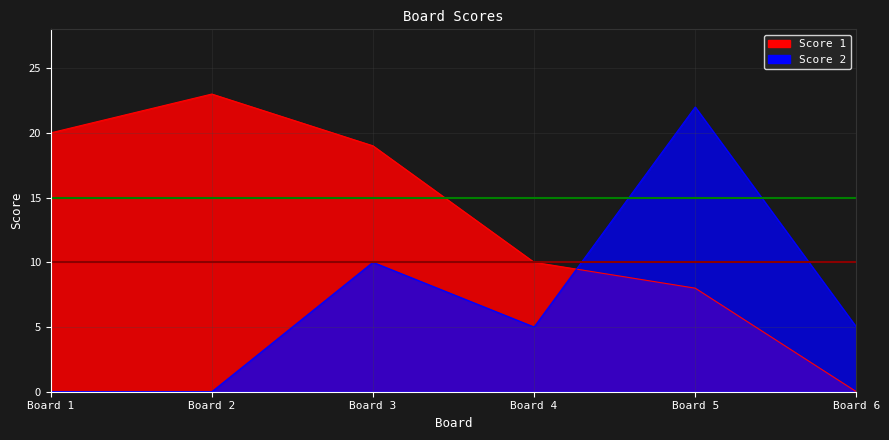

Which category has the highest value across all series?

Board 2